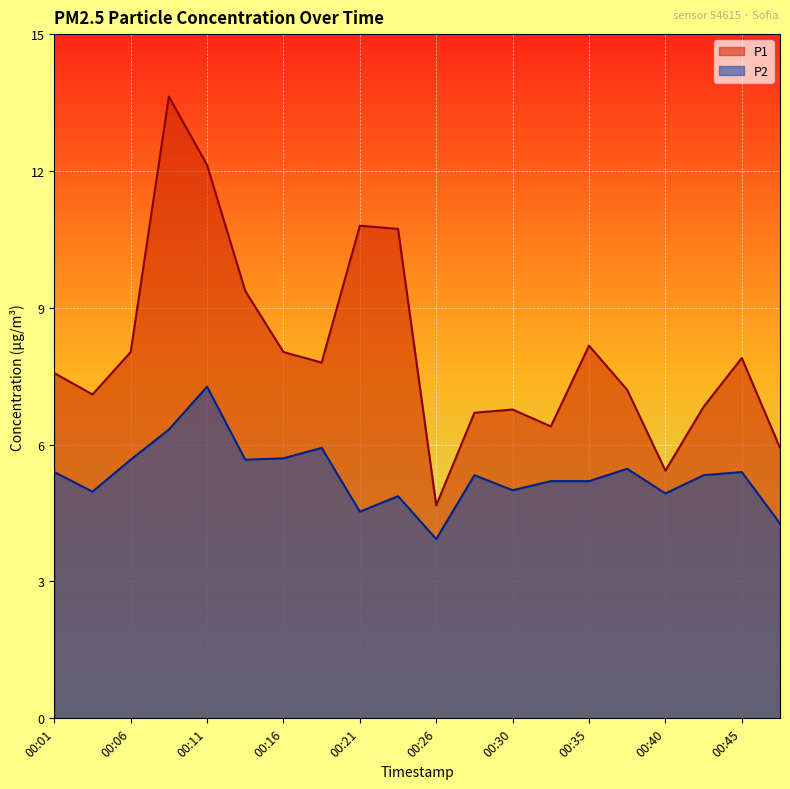

Rank the series at 00:13 from highest to lowest value.

P1, P2